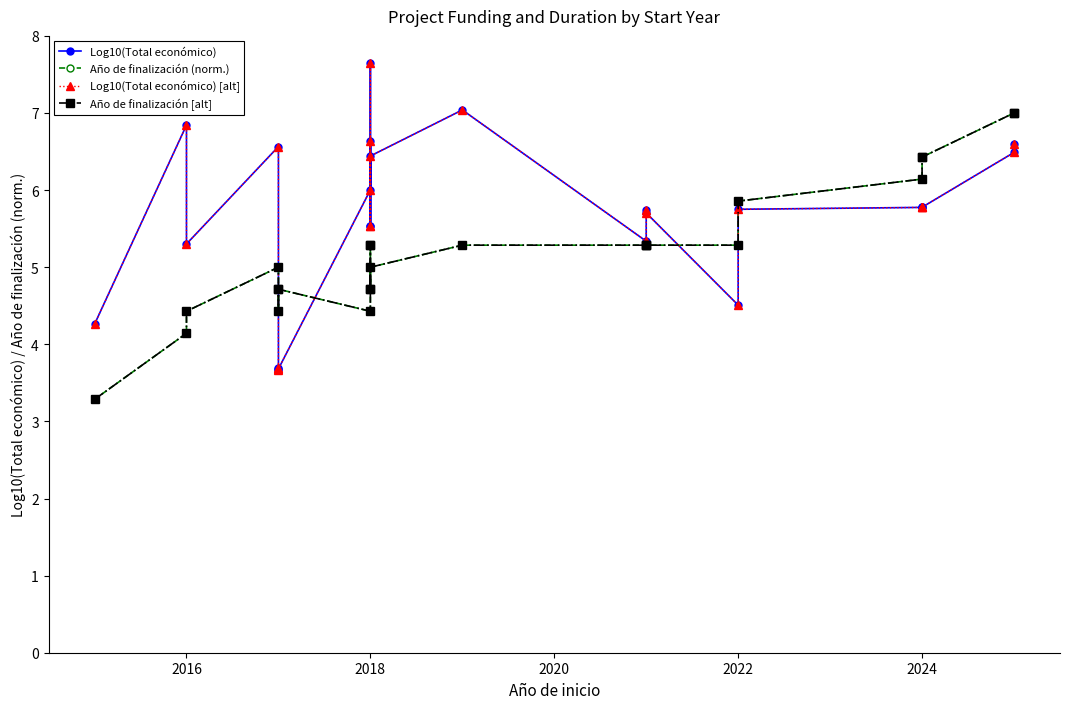

What is the average value of the Log10(Total económico) [alt] series?

5.7